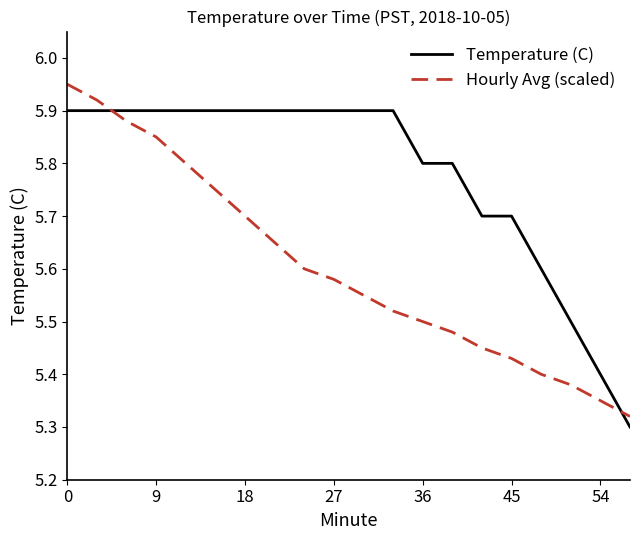

Which series has the largest total across all categories?

Temperature (C)